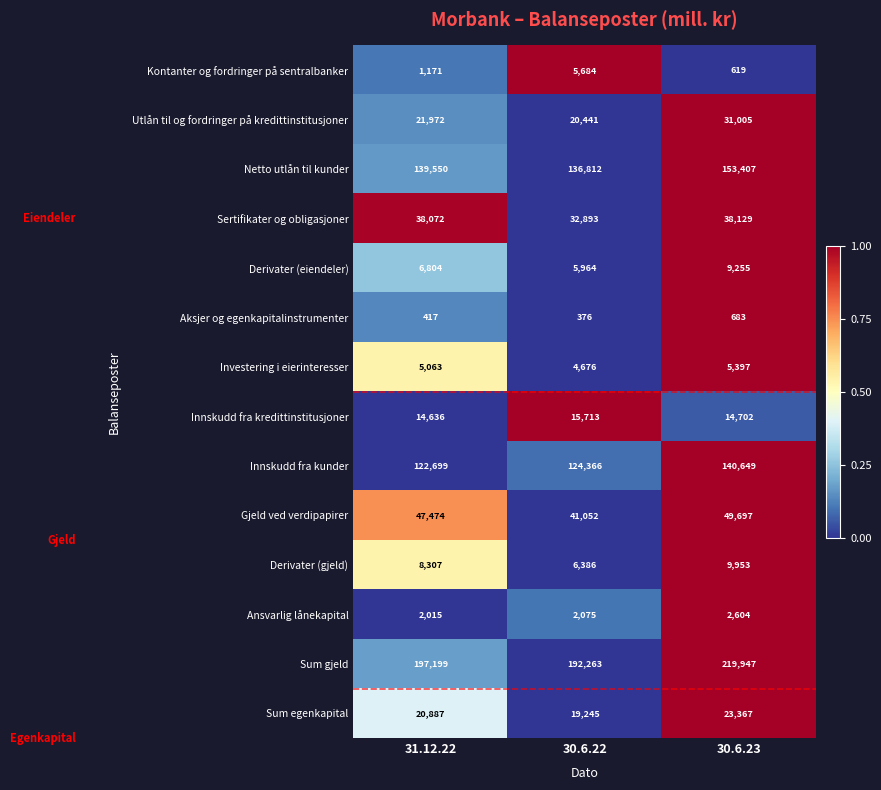

Count the number of data series in this chart.

14